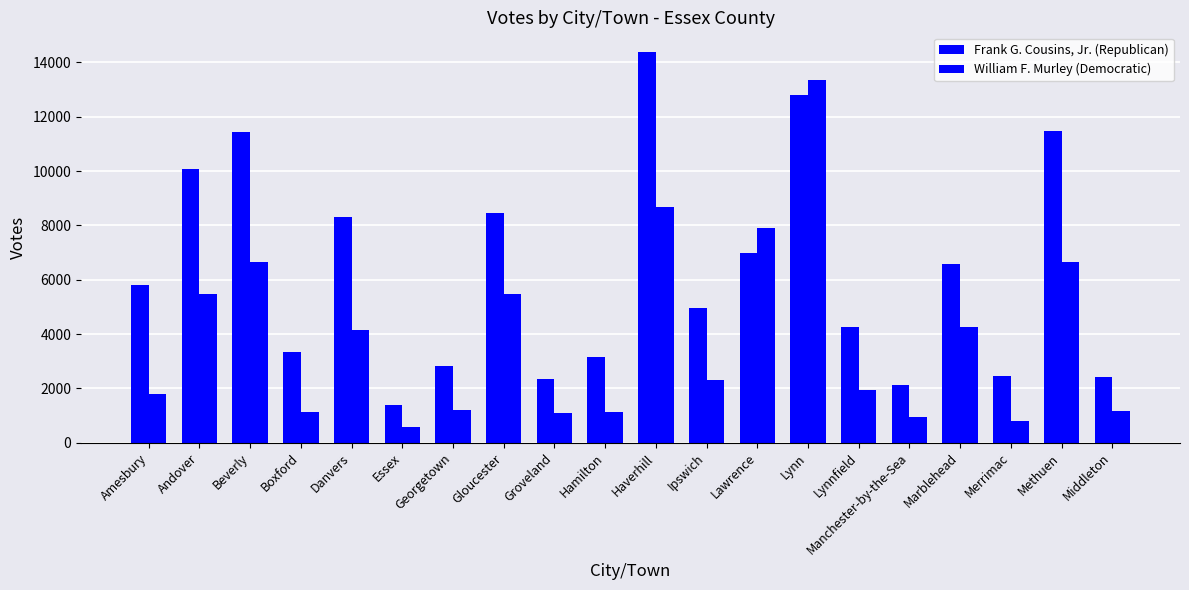

How many bars are there in each group?

2